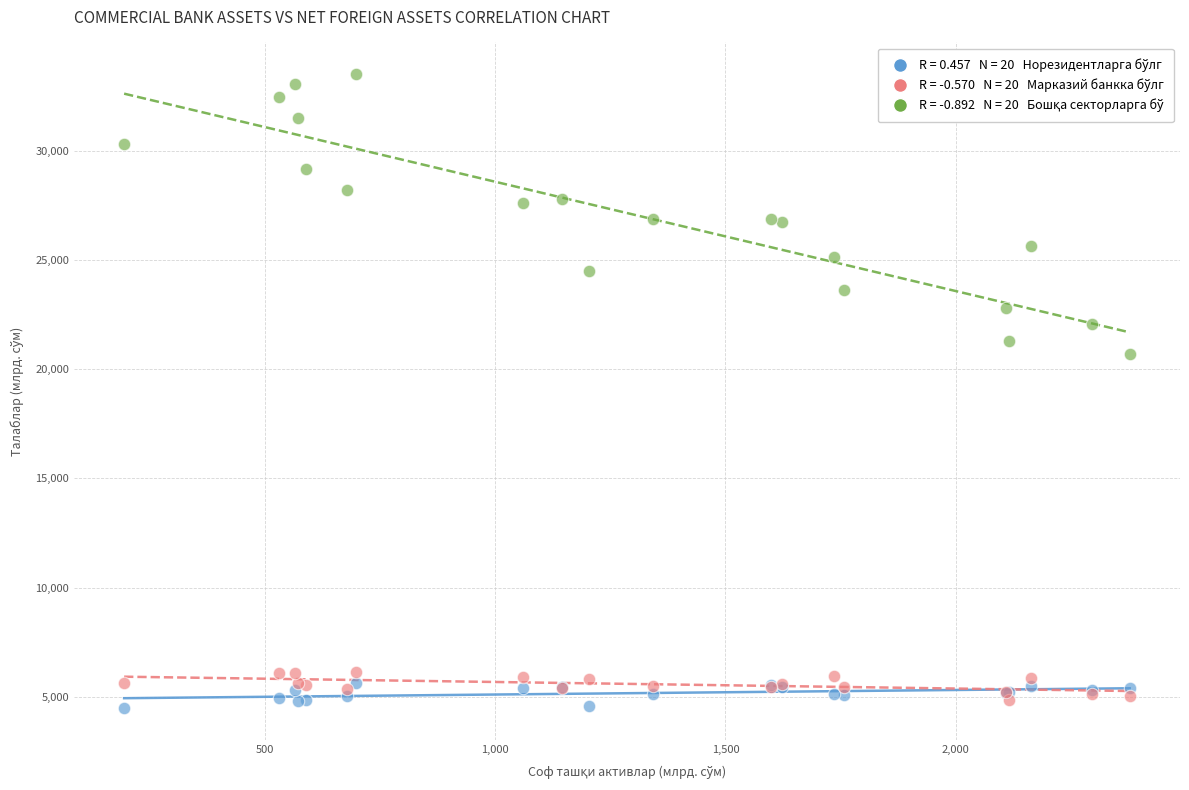

Across all series, what Y value is closest to 18992?

20678.0